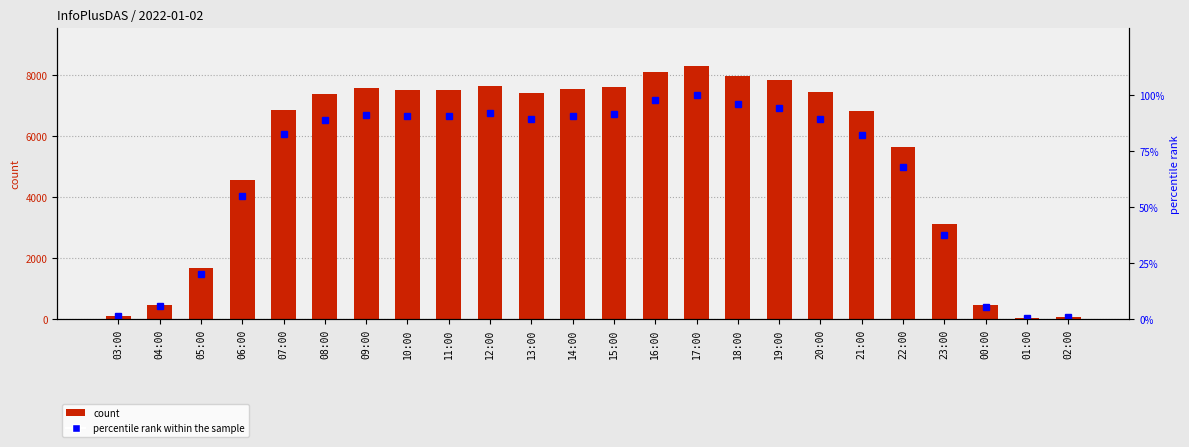

Which series changed the most between 15:00 and 18:00?

count